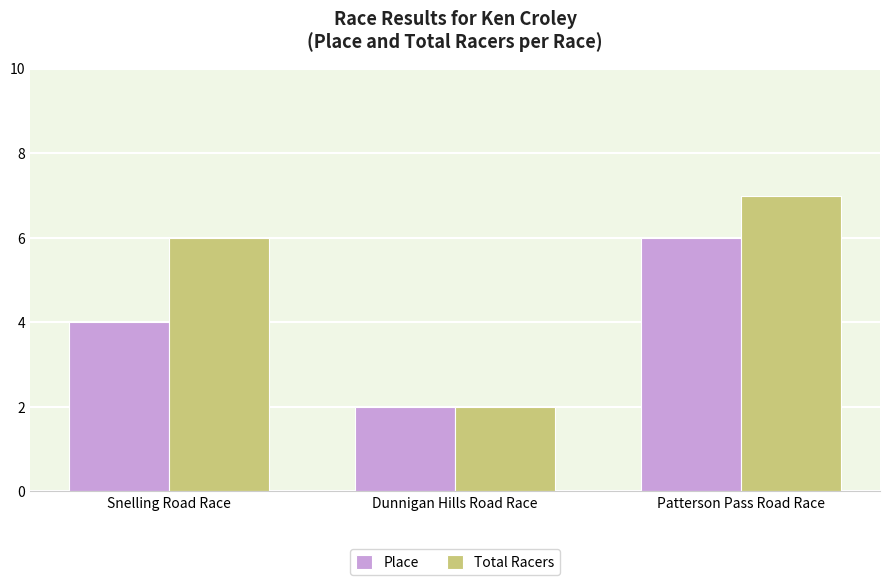

What is the minimum value for Place?

2